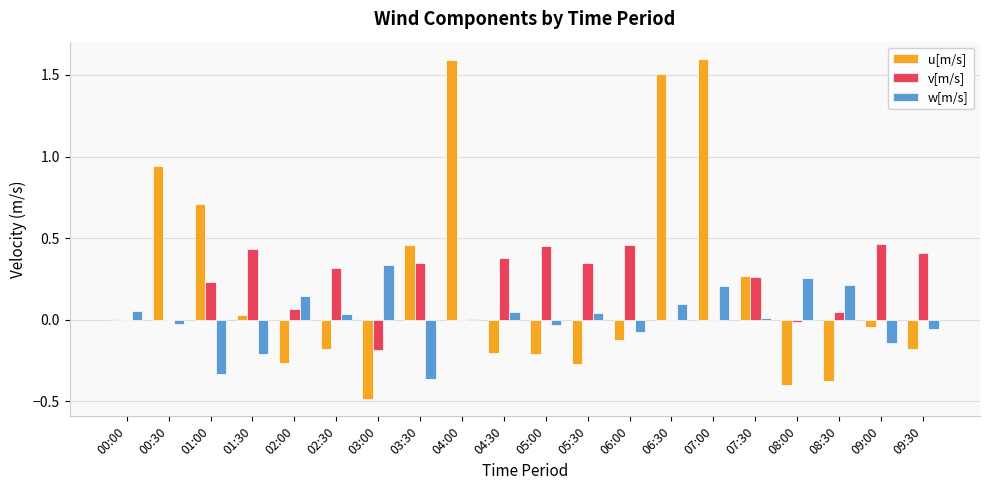

True or false: u[m/s] has a value of 2.0 at 06:30.

False